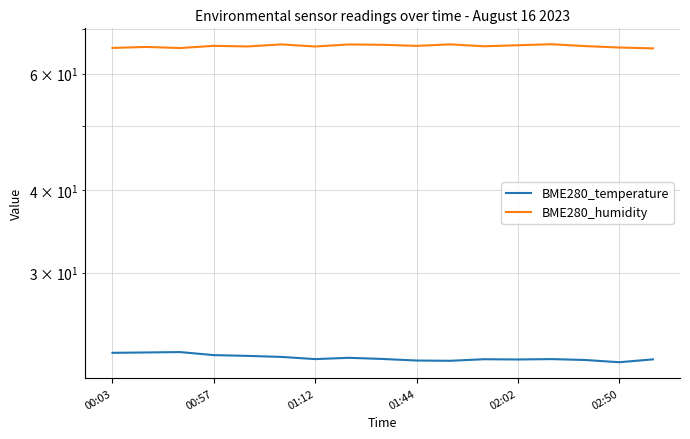

Reading left to right, what are all the values shown in this chart?

BME280_temperature: 22.7	22.7	22.8	22.5	22.4	22.4	22.2	22.3	22.2	22.1	22.1	22.2	22.2	22.2	22.1	22.0	22.2
BME280_humidity: 65.6	65.8	65.6	66.1	66.0	66.4	65.9	66.4	66.3	66.1	66.4	66.0	66.2	66.5	66.0	65.7	65.5